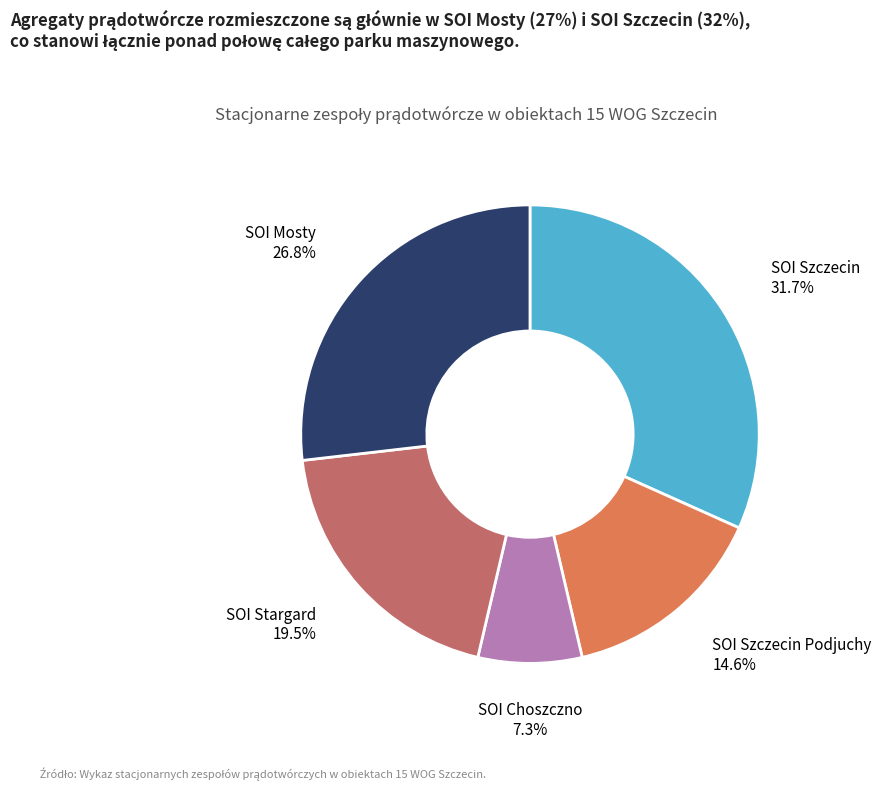

To the nearest percent, what is the combined percentage of SOI Mosty and SOI Stargard?

46%